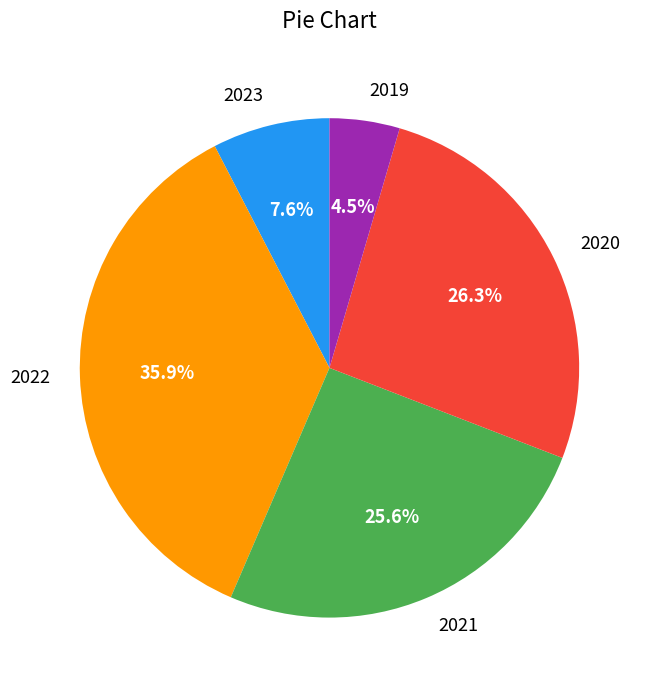

Is 2021 the majority of the pie?

No